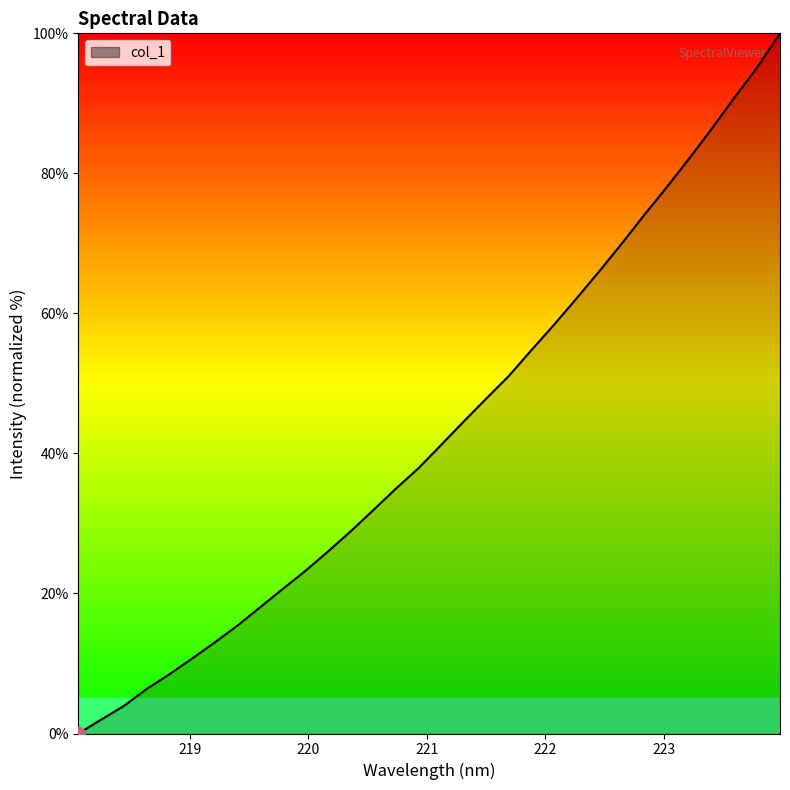

Does the chart have visible grid lines?

No